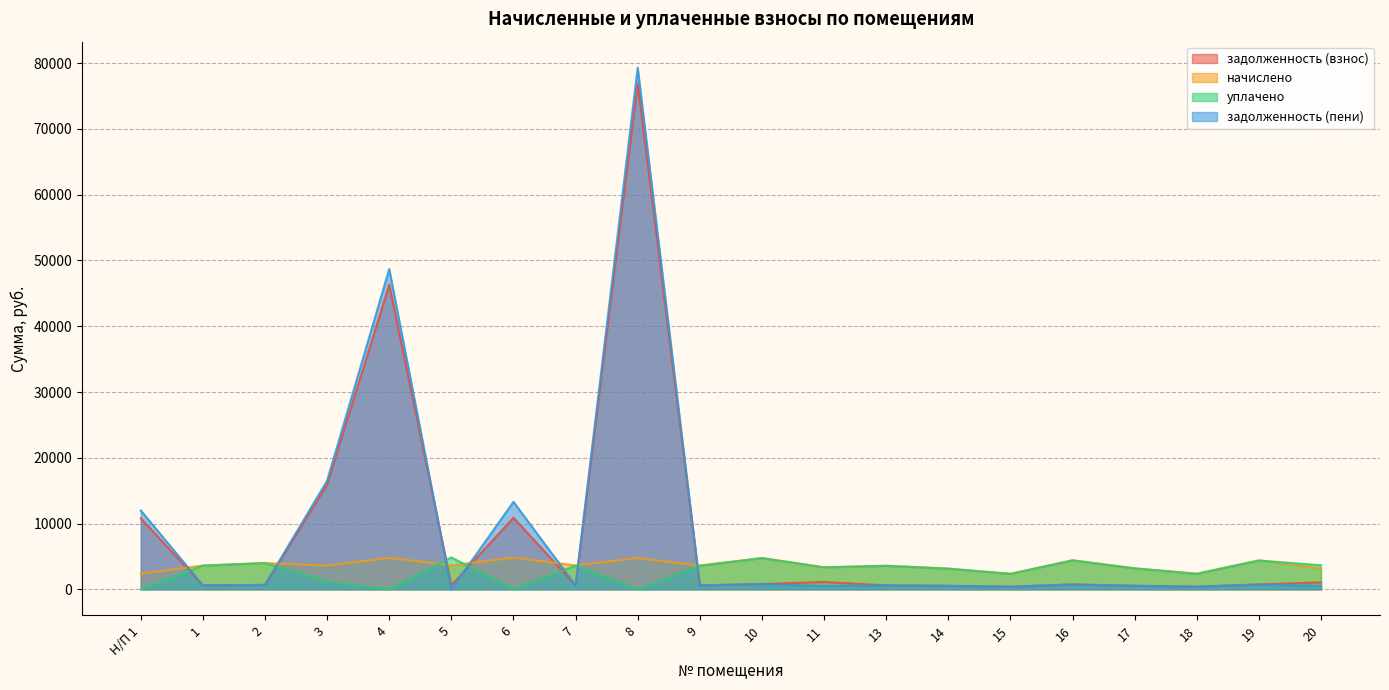

At how many categories does at least one series exceed 70635?

1